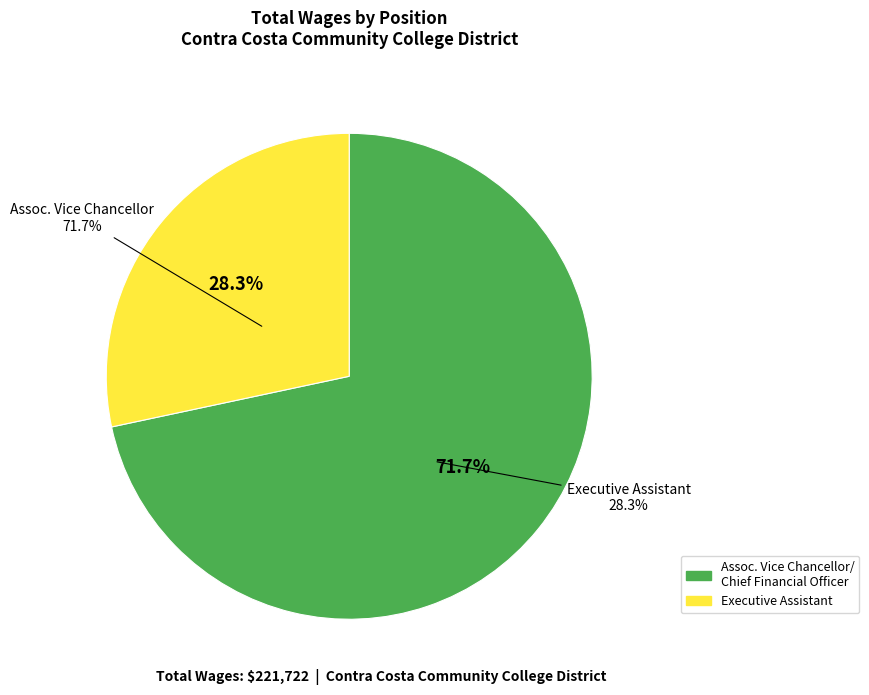

Count the number of slices in the pie.

2